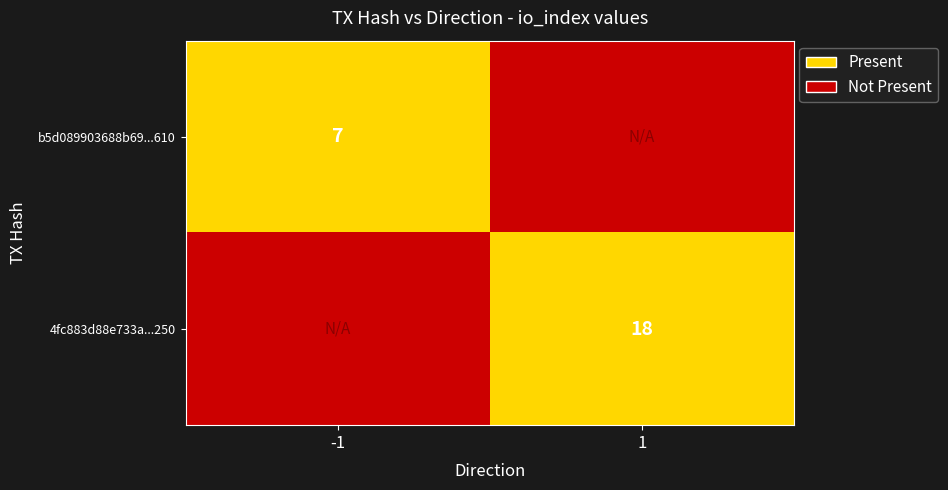

At how many categories does at least one series exceed 0?

2